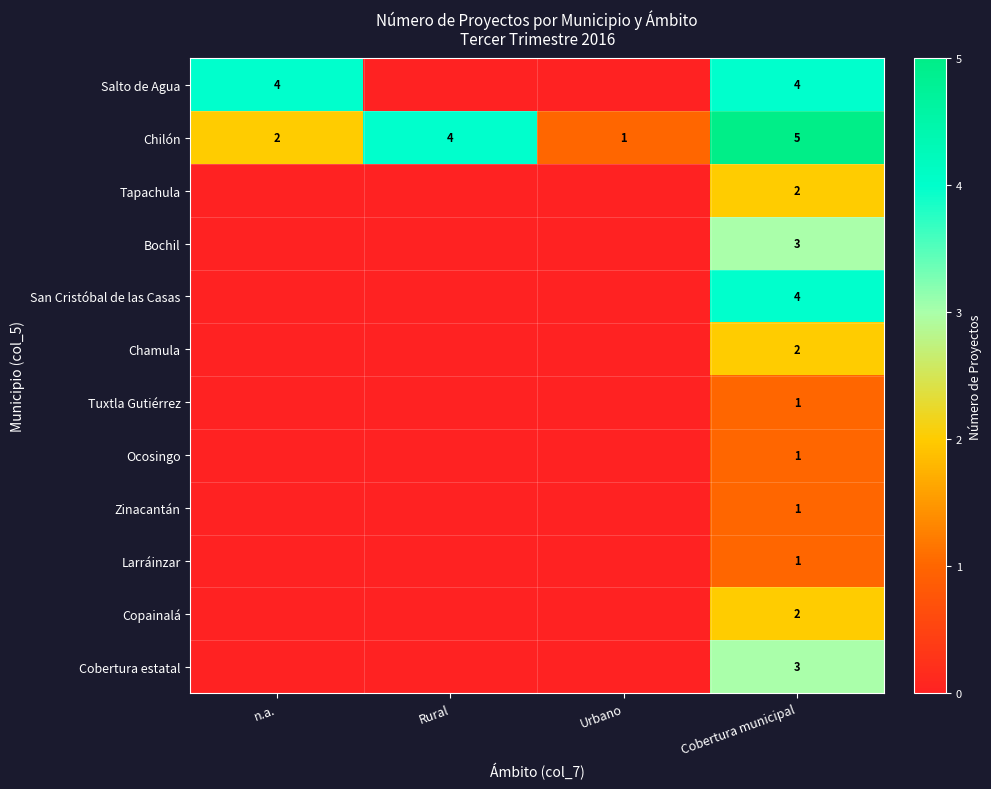

The value of Chilón at Urbano is 0. True or false?

False